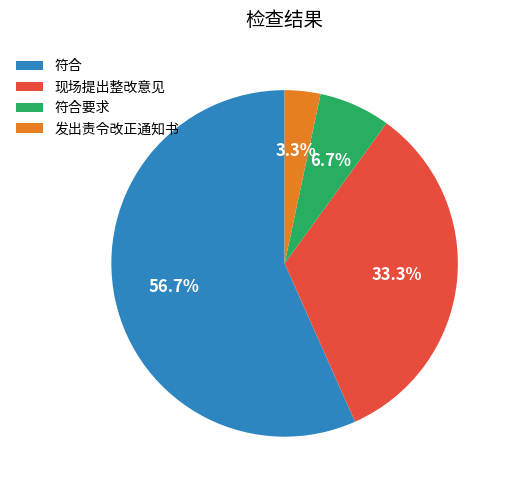

What is the majority slice?

符合